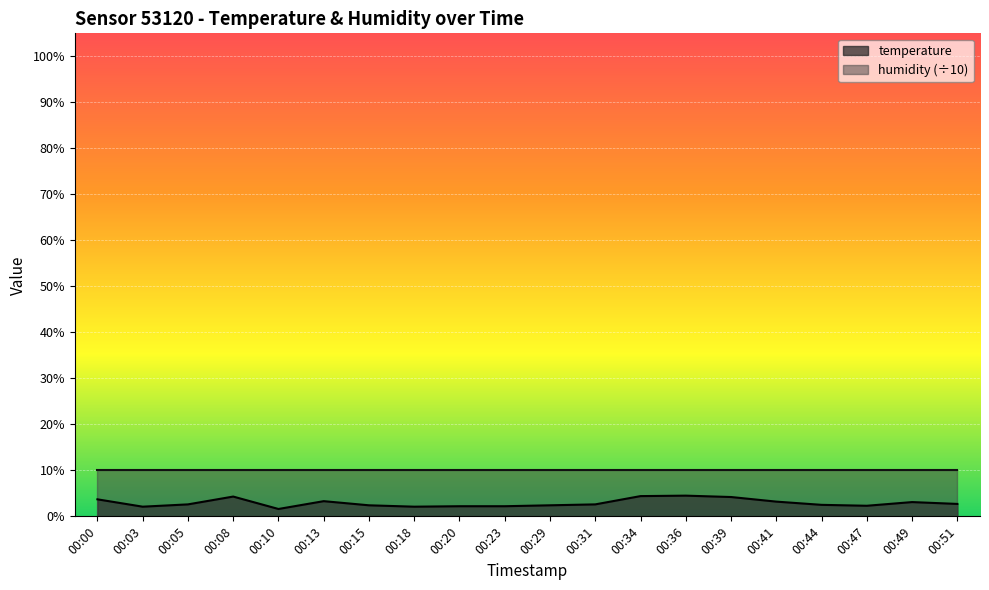

What is the change in value from 00:44 to 00:49?

+0.6